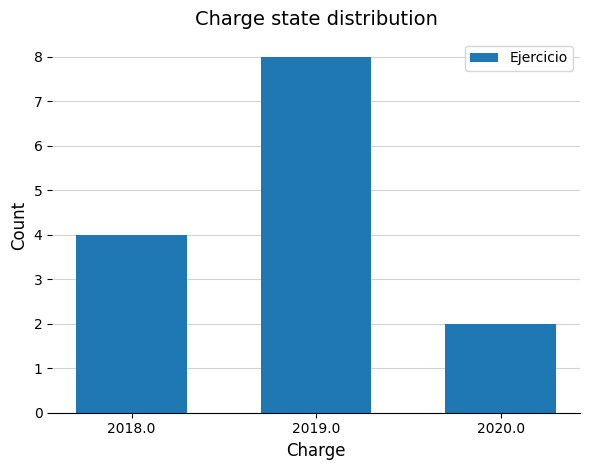

Reading left to right, extract all data points from this chart.

2018.0=4	2019.0=8	2020.0=2